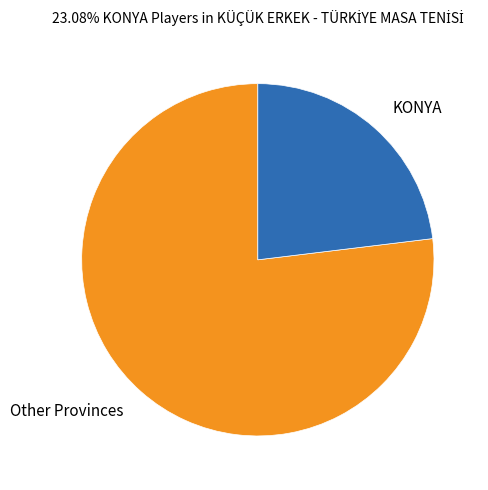

How many slices are in this pie chart?

2